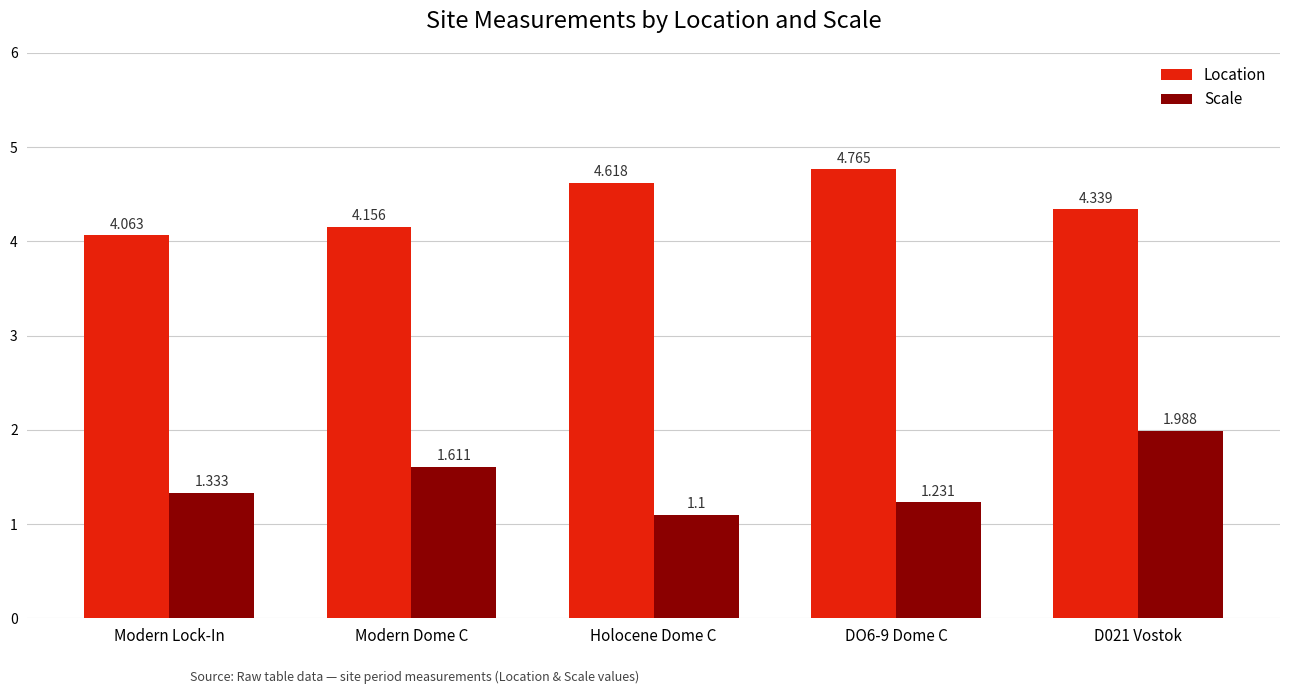

What is the sum of all Scale values?

7.3